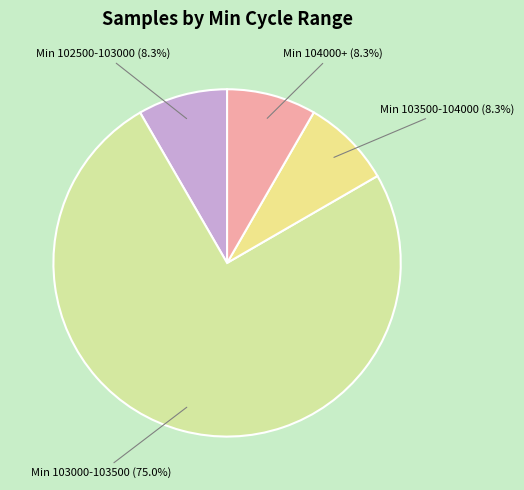

What percentage is NOT represented by Min 104000+ (8.3%)?

91.7%